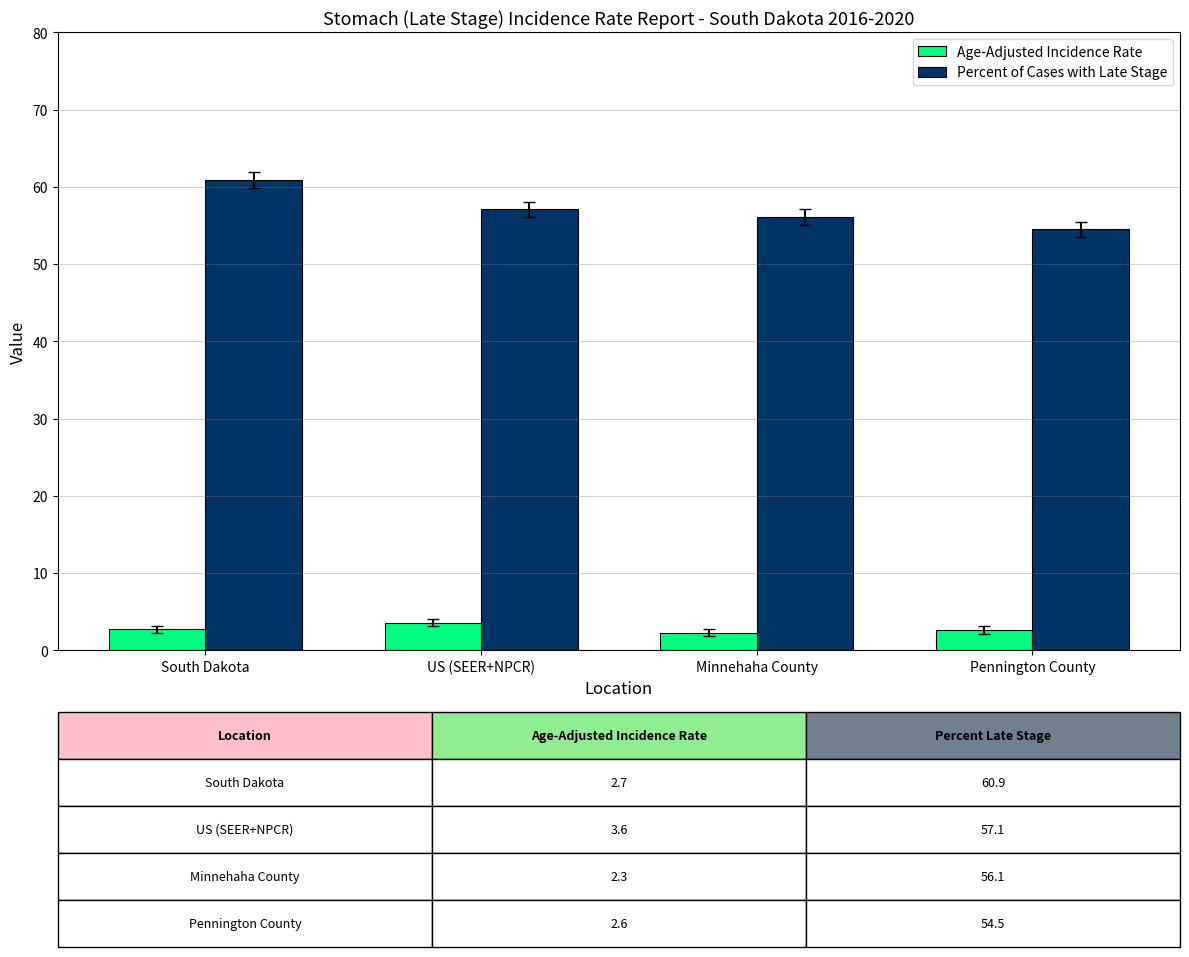

What is the sum of all Age-Adjusted Incidence Rate values?

11.2